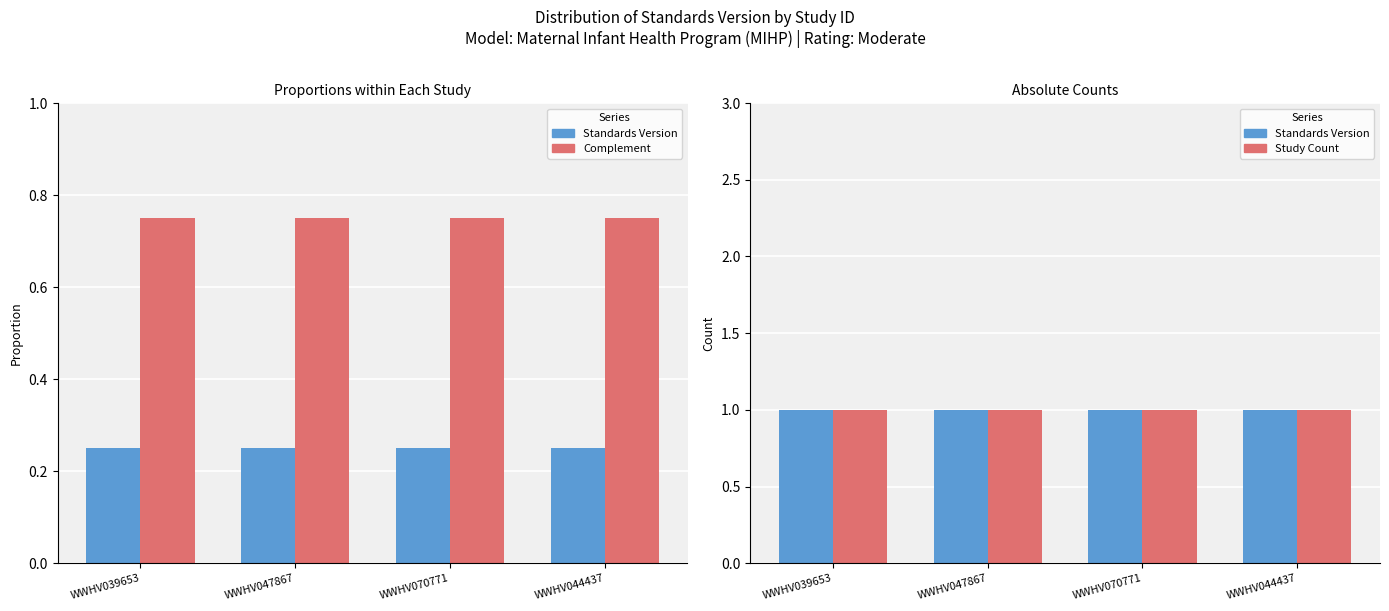

List the labels in order of Study Count value, smallest first.

WWHV039653, WWHV047867, WWHV070771, WWHV044437